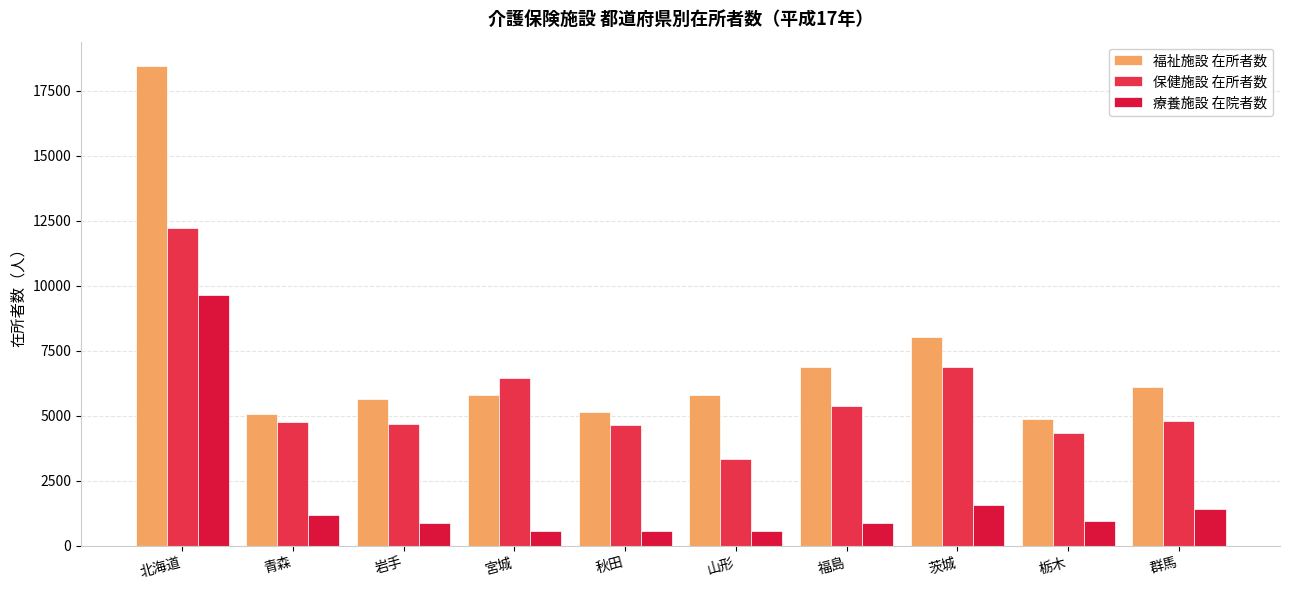

What is the difference between the maximum and minimum values in the 福祉施設 在所者数 series?

13600